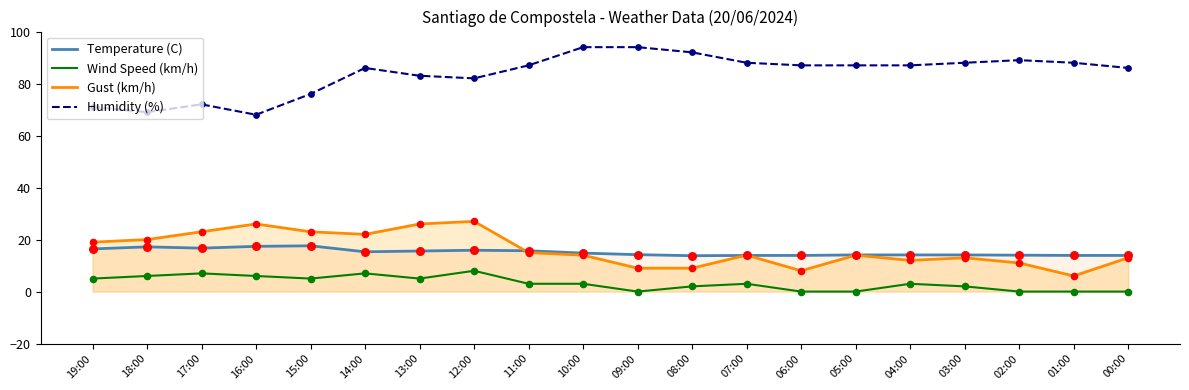

Which series has the largest Y range (max minus min)?

Humidity (%)